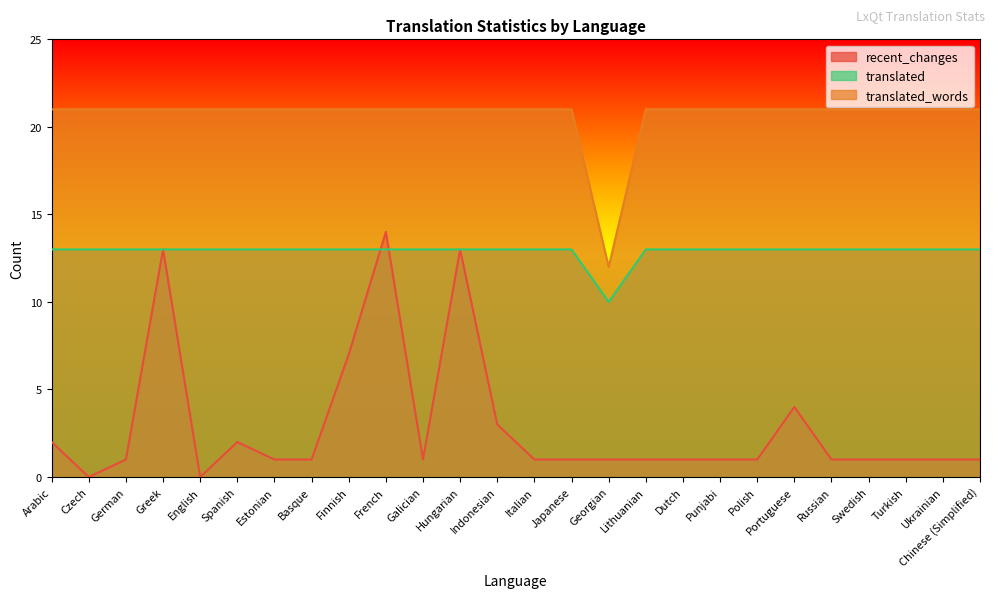

True or false: translated has a value of 9 at Greek.

False